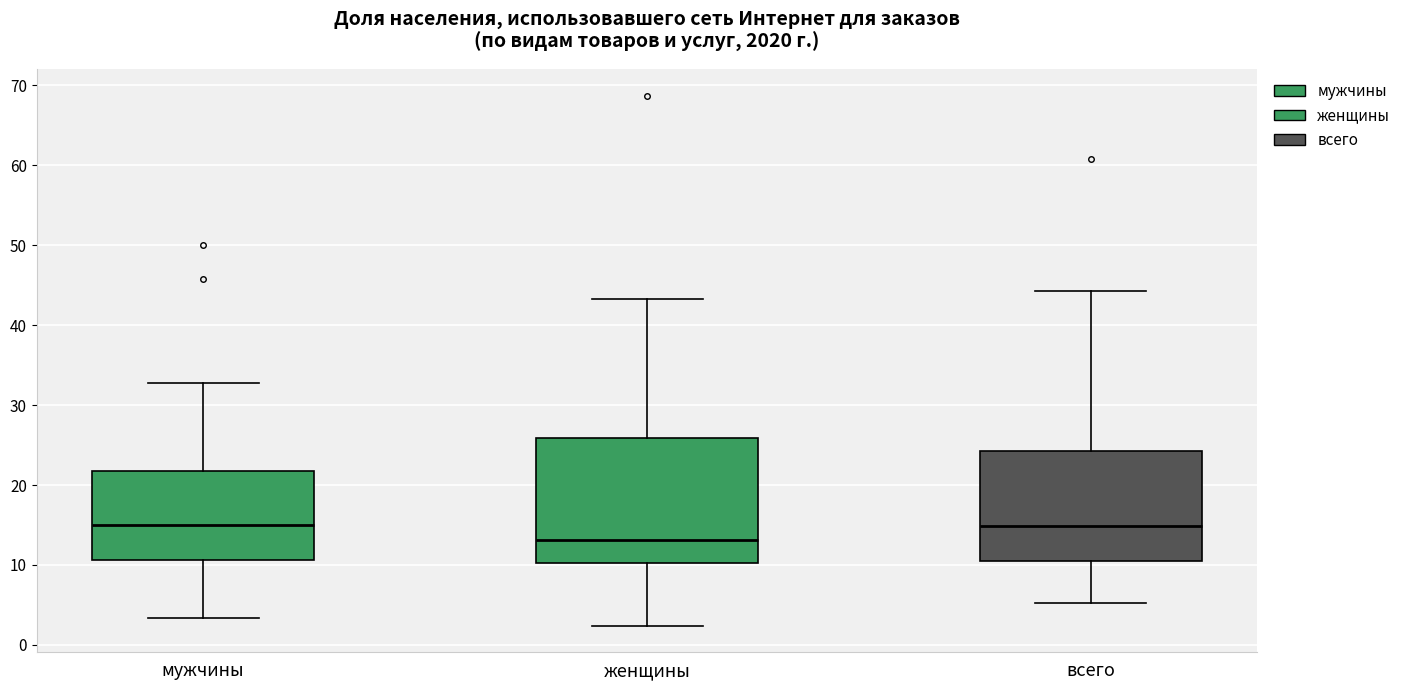

Which box is the tallest, from its lower edge to its upper edge?

женщины